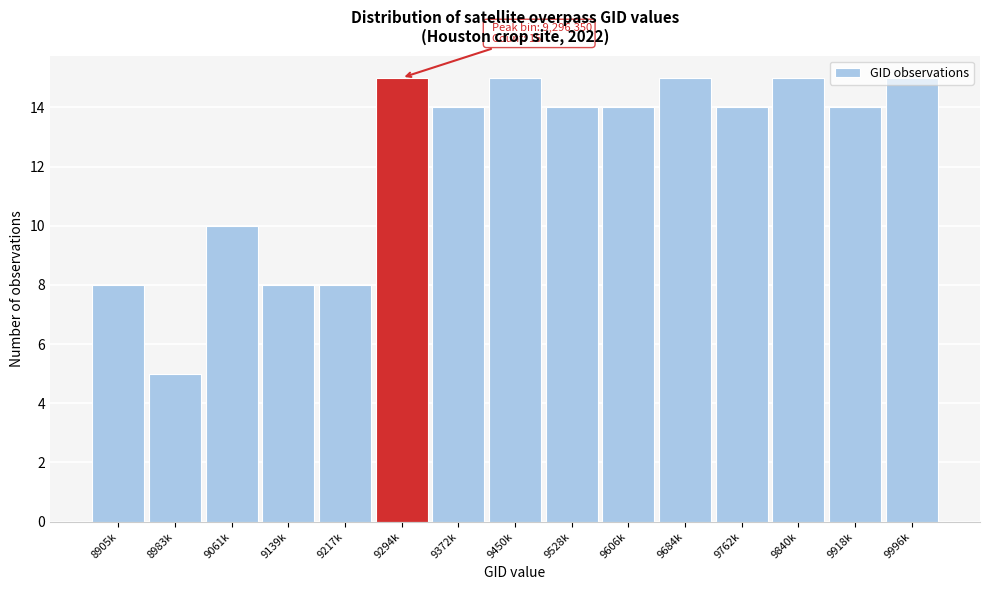

Which category has the lowest value across all series?

8983k